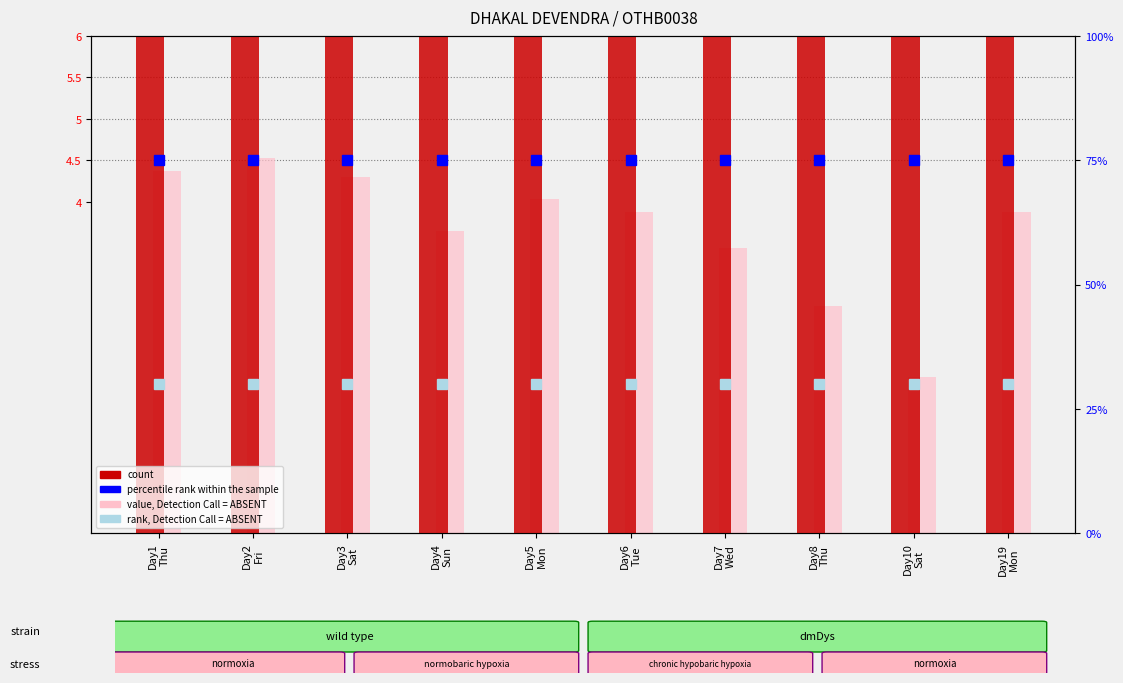

Read the percentile rank within the sample value at Day3
Sat.

75.0